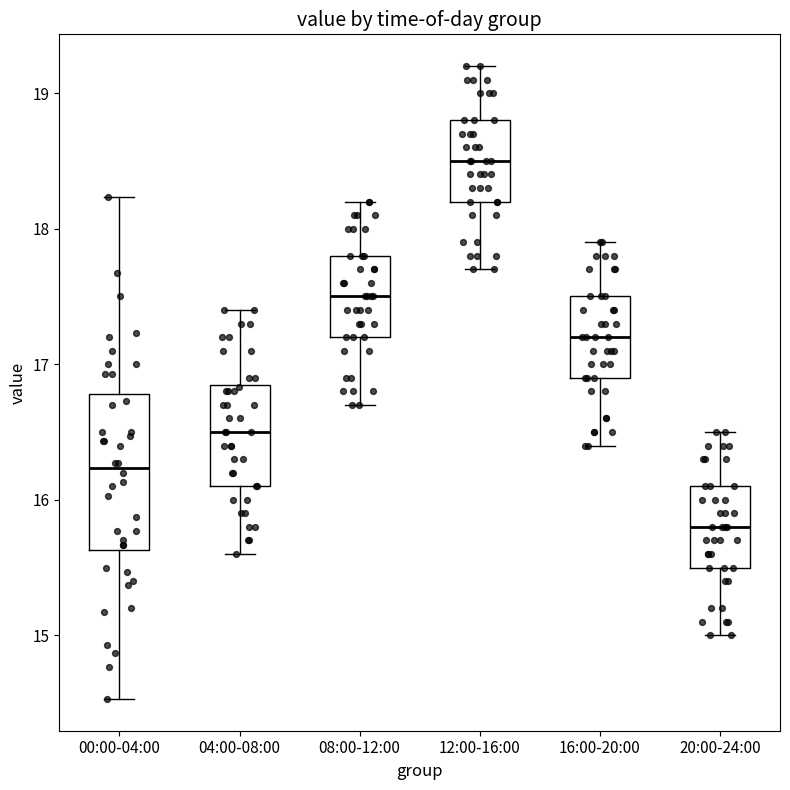

Where does the median line of the box for 20:00-24:00 sit on the y-axis? The values are not printed on the chart, so give them approximately, as read against the axis.

15.8